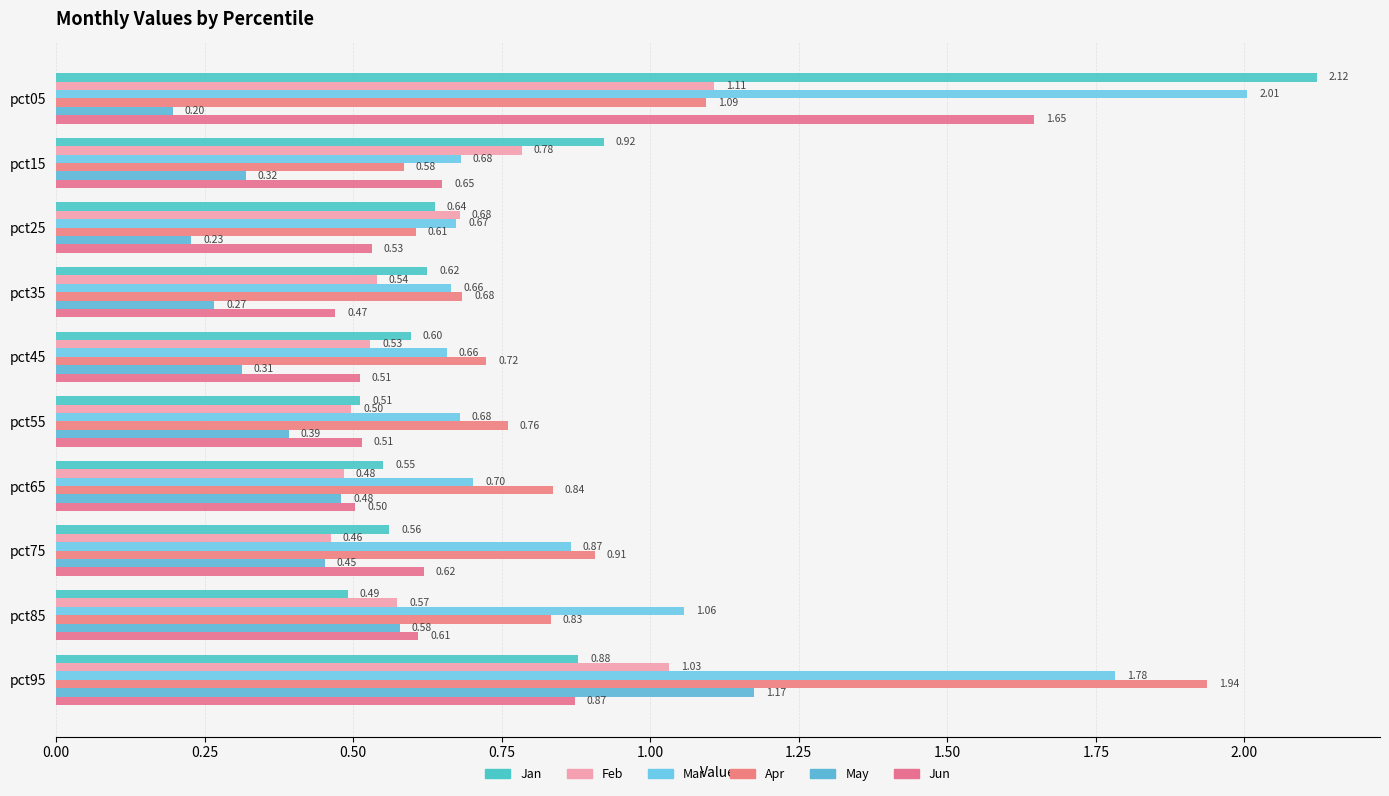

How many data points does each series have?

10